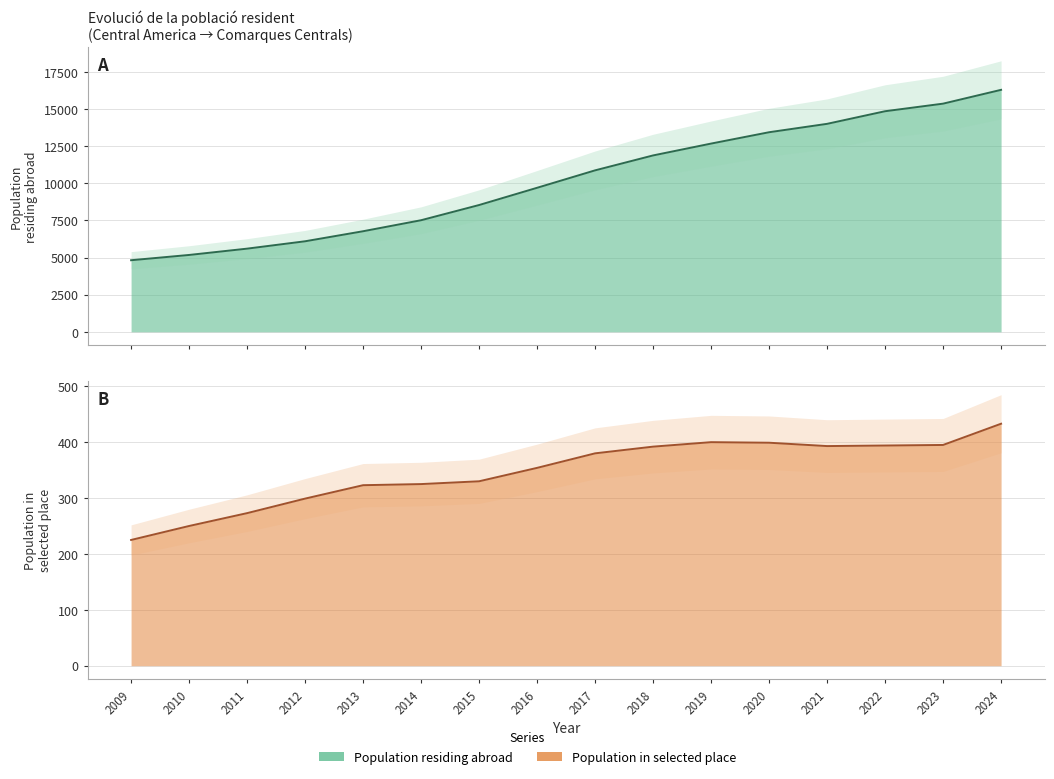

Reading right to left, what are all the values shown in this chart?

Population residing abroad: 2024=16294	2023=15364	2022=14853	2021=14004	2020=13439	2019=12675	2018=11877	2017=10872	2016=9698	2015=8537	2014=7514	2013=6772	2012=6096	2011=5600	2010=5175	2009=4820
Population in selected place: 2024=433	2023=395	2022=394	2021=393	2020=399	2019=400	2018=392	2017=380	2016=354	2015=330	2014=325	2013=323	2012=299	2011=273	2010=250	2009=225